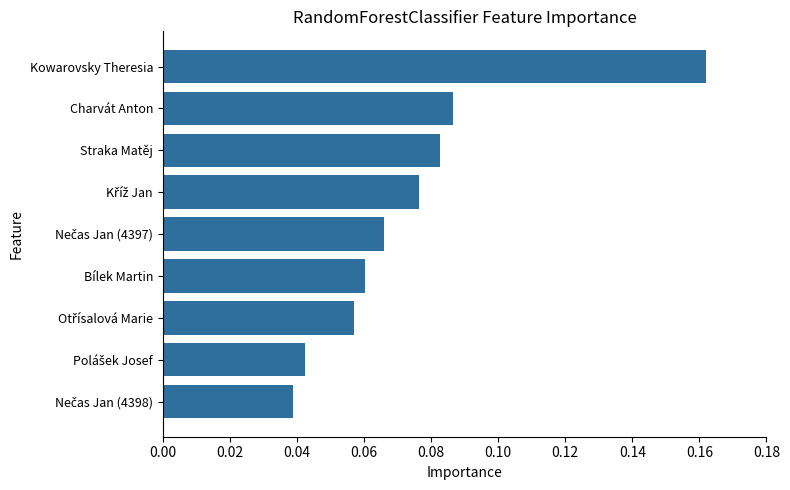

How many values are between 0 and 1?

9